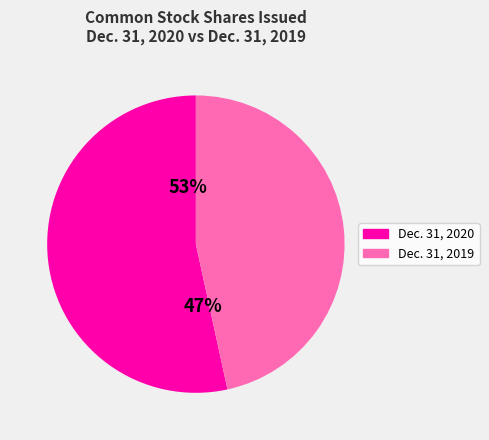

What is the ratio of the value at Common stock, shares issued (2019) to the value at Common stock, shares issued (2020)?

0.9